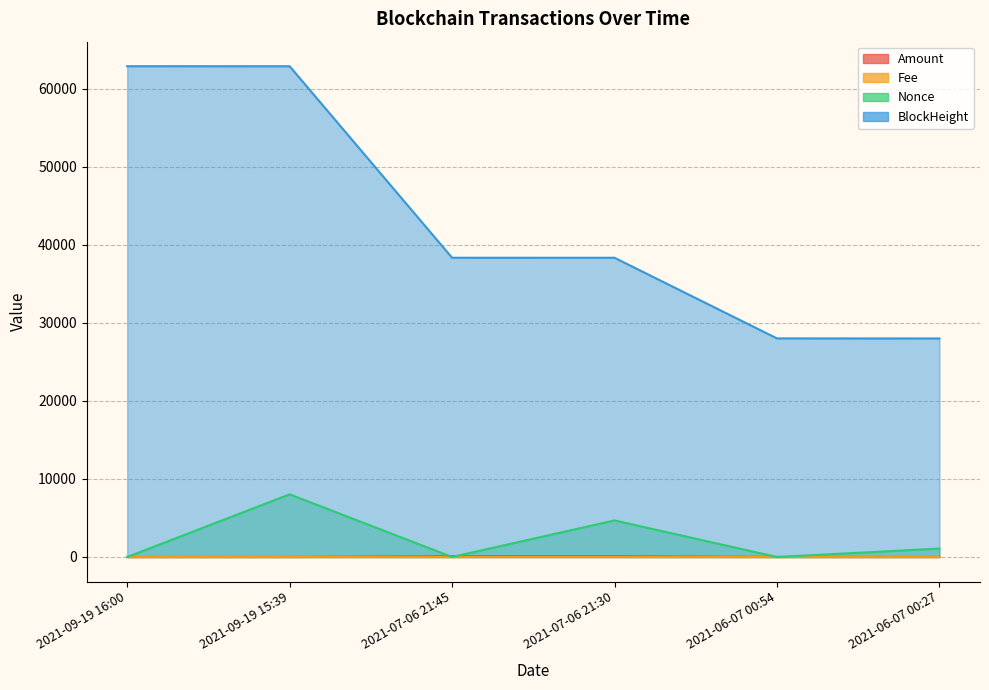

In Amount, how many points are lower than both neighbors (excluding endpoints)?

1